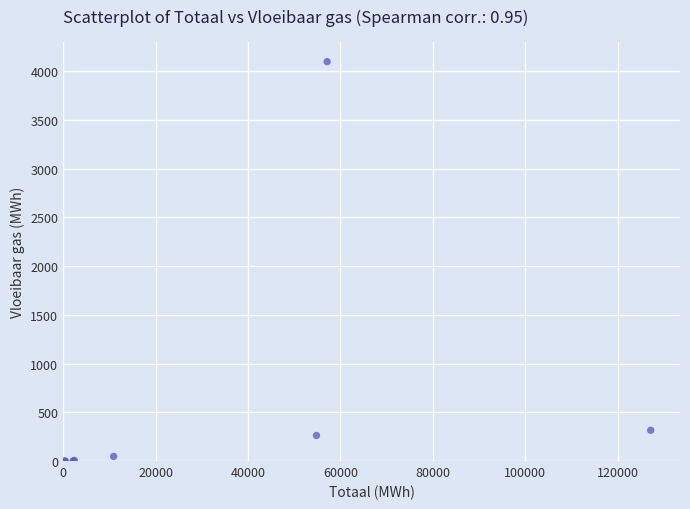

What Y value in the scatter plot is closest to 2048?

315.3